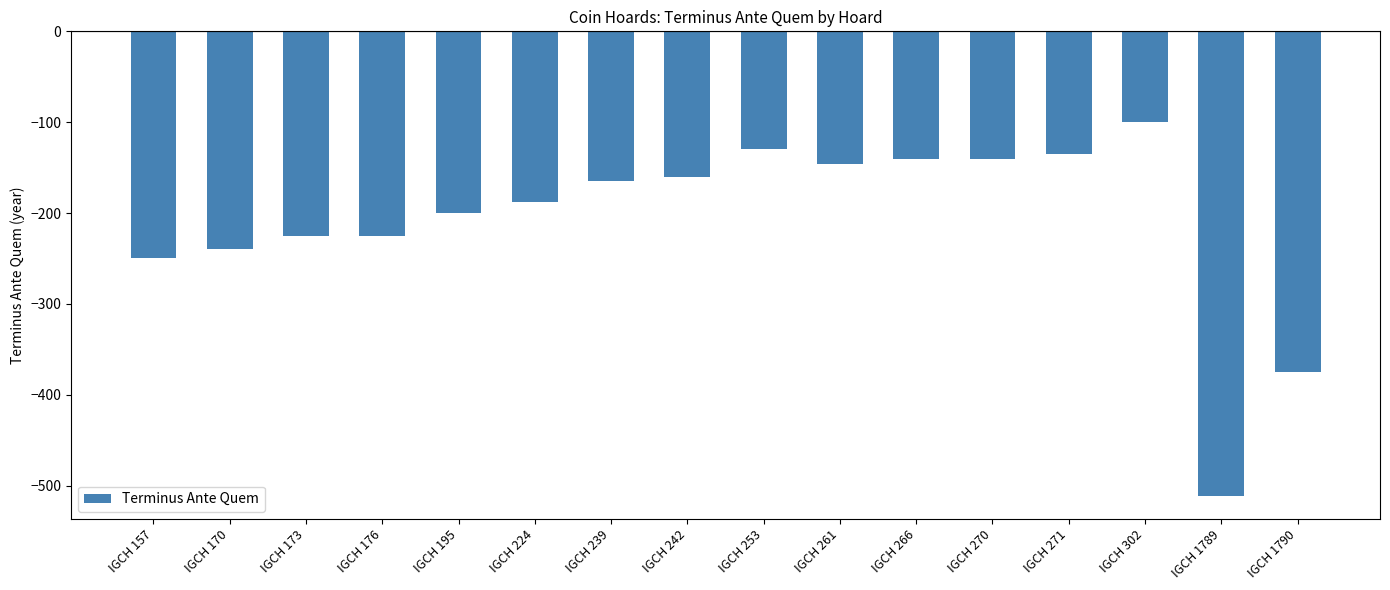

At which label does the data first exceed -165?

IGCH 242